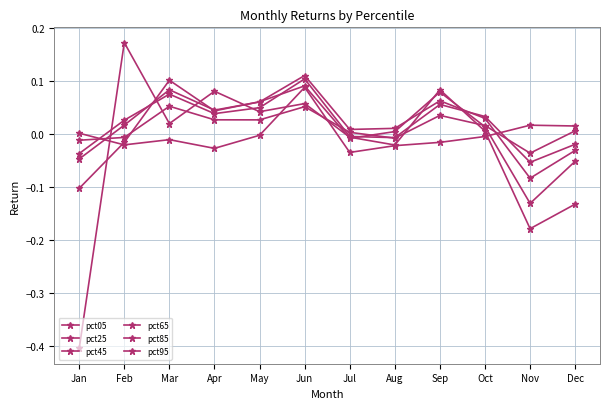

The value of pct05 at Sep is -0.0. True or false?

True